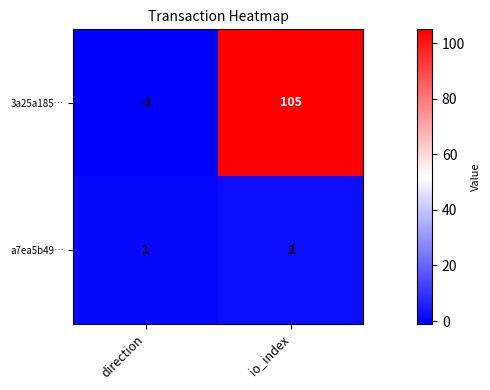

What is the minimum value shown in the chart?

-1